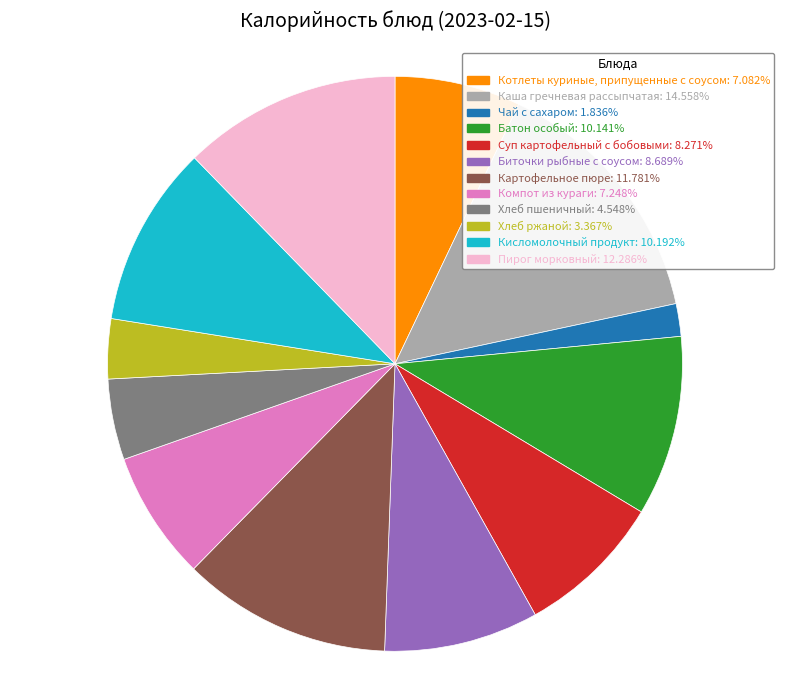

Which slice is the smallest?

Чай с сахаром